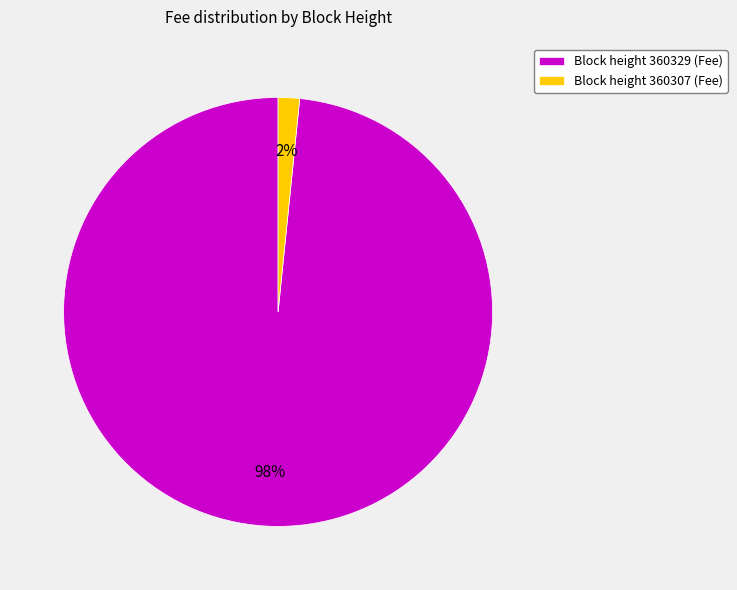

To the nearest percent, what portion does Block height 360329 (Fee) represent?

98%